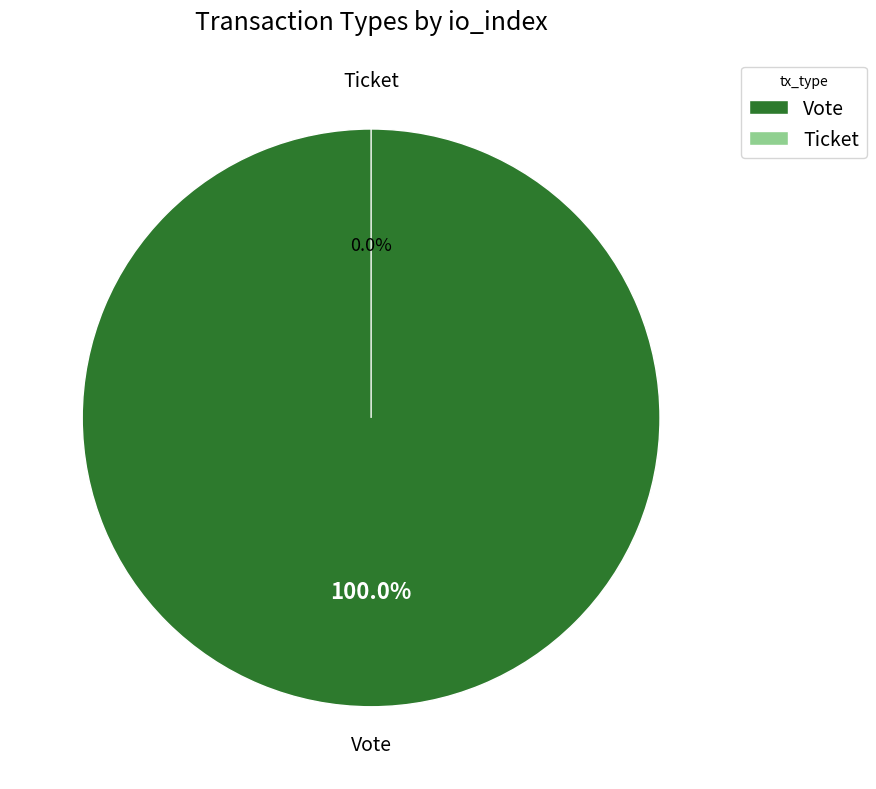

How many slices are in this pie chart?

2